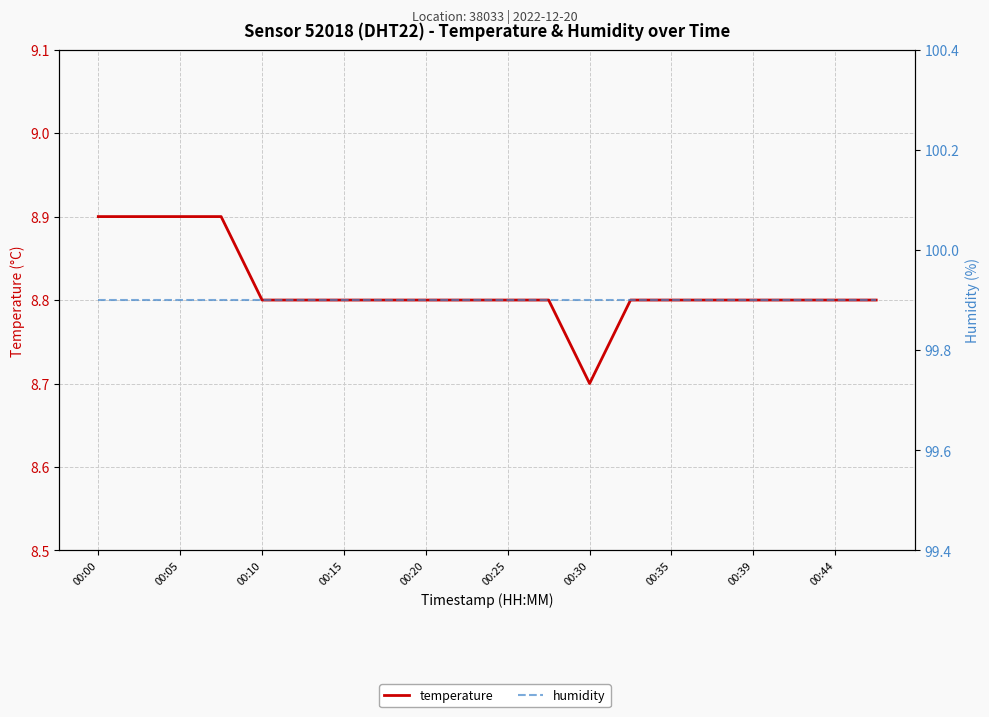

True or false: temperature and humidity cross at least once.

False